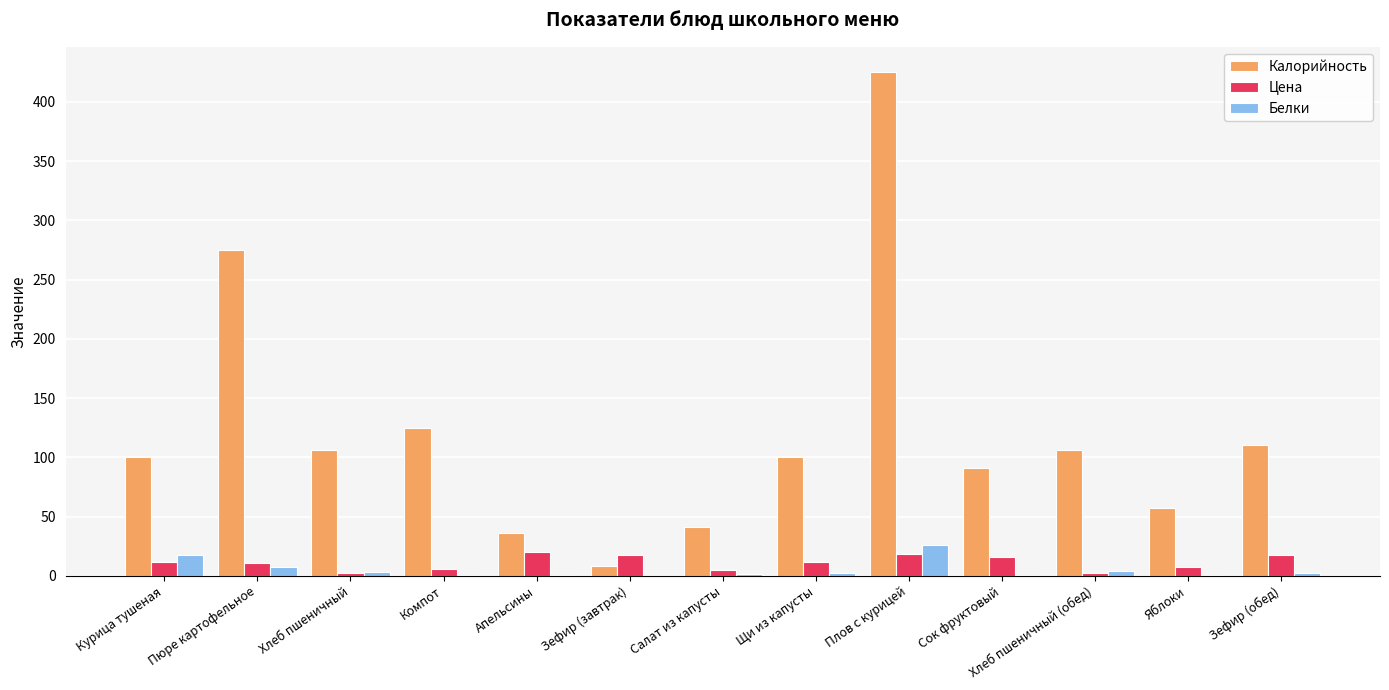

At which category does the chart reach its peak across all series?

Плов с курицей